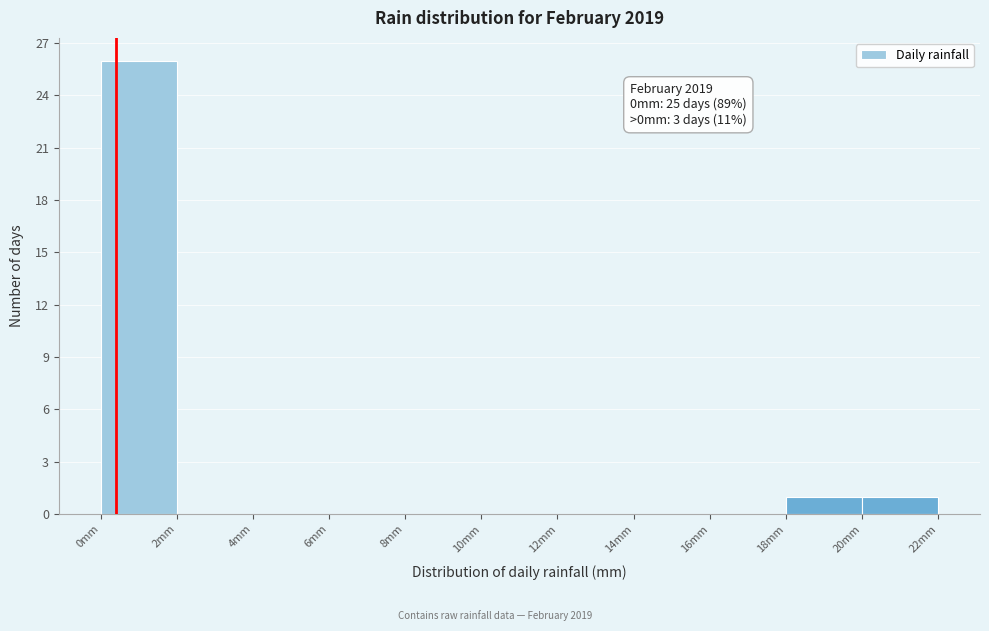

Which range on the x-axis has the tallest bar?

0 to 2